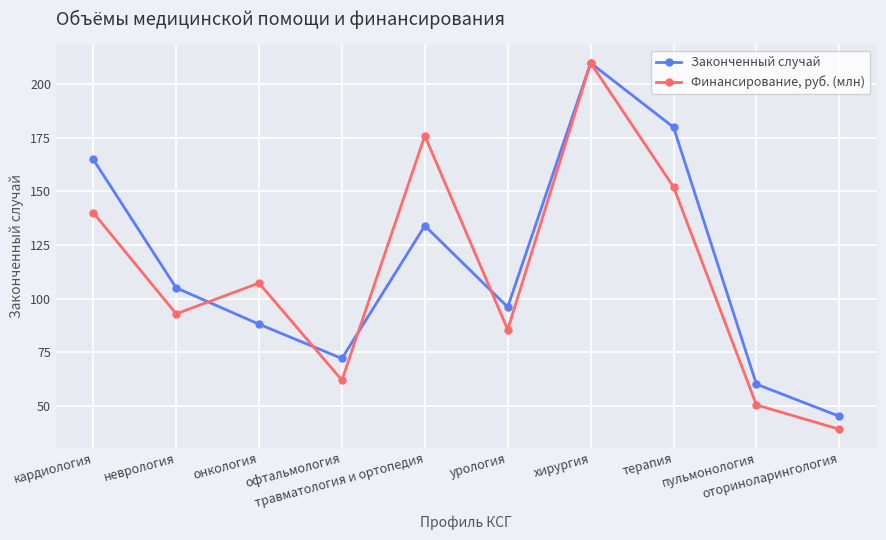

What is the sum of all Законченный случай values?

1155.0